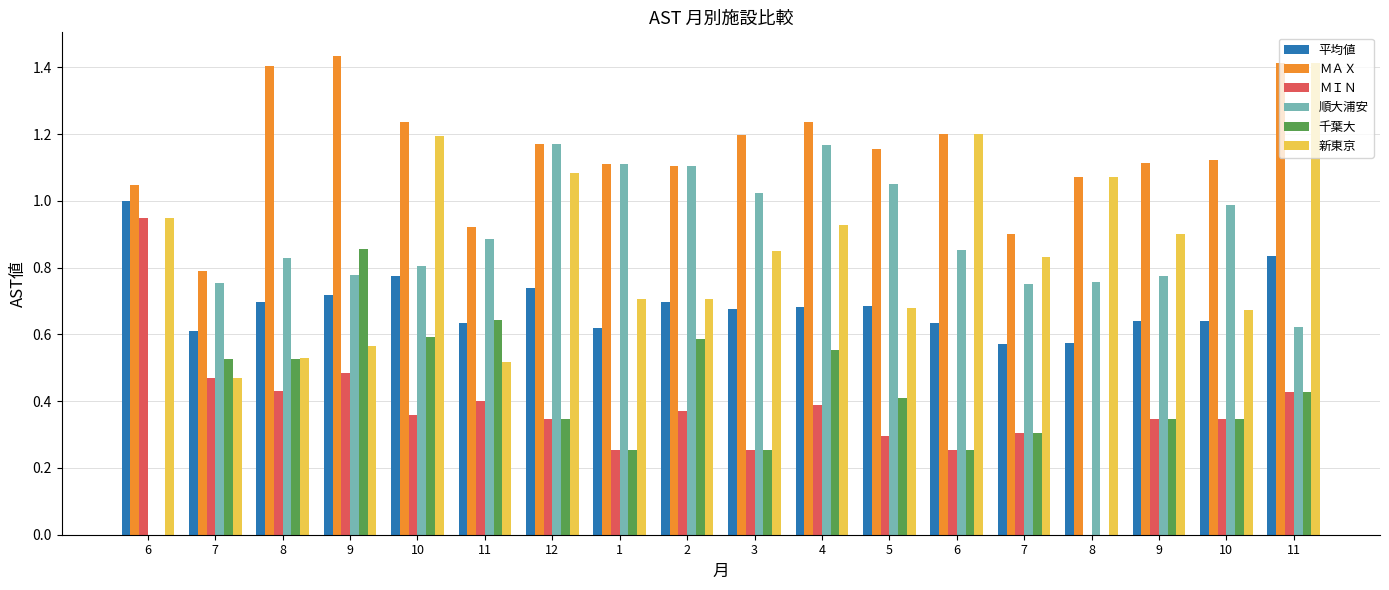

How many categories are shown in the chart?

18